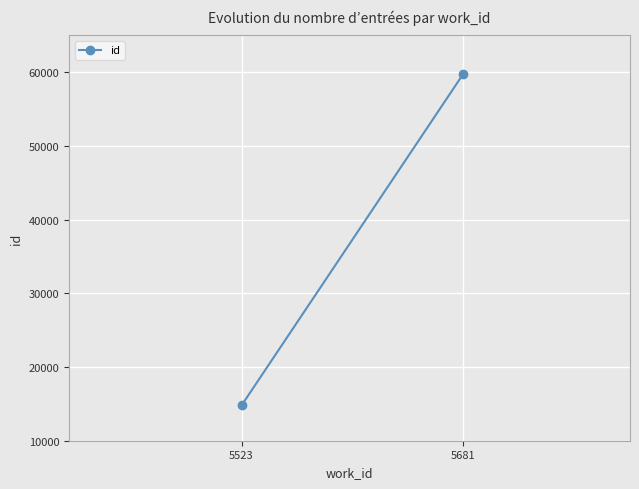

What is the smallest value displayed?

14786